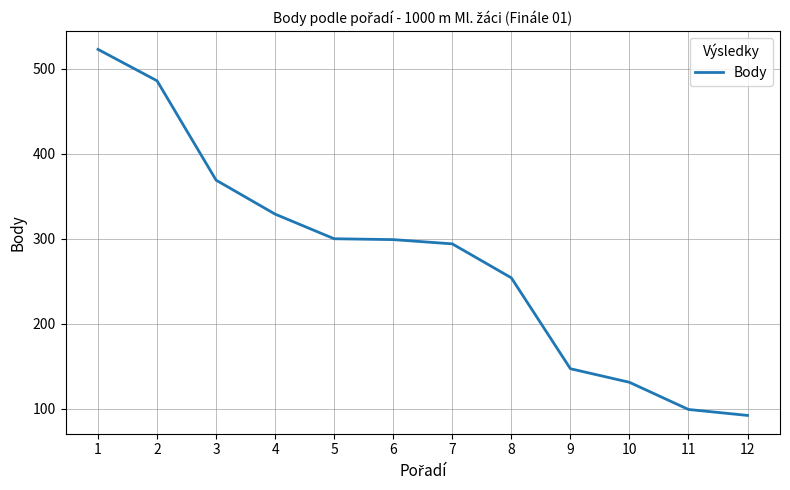

What is the sum of all values?

3323